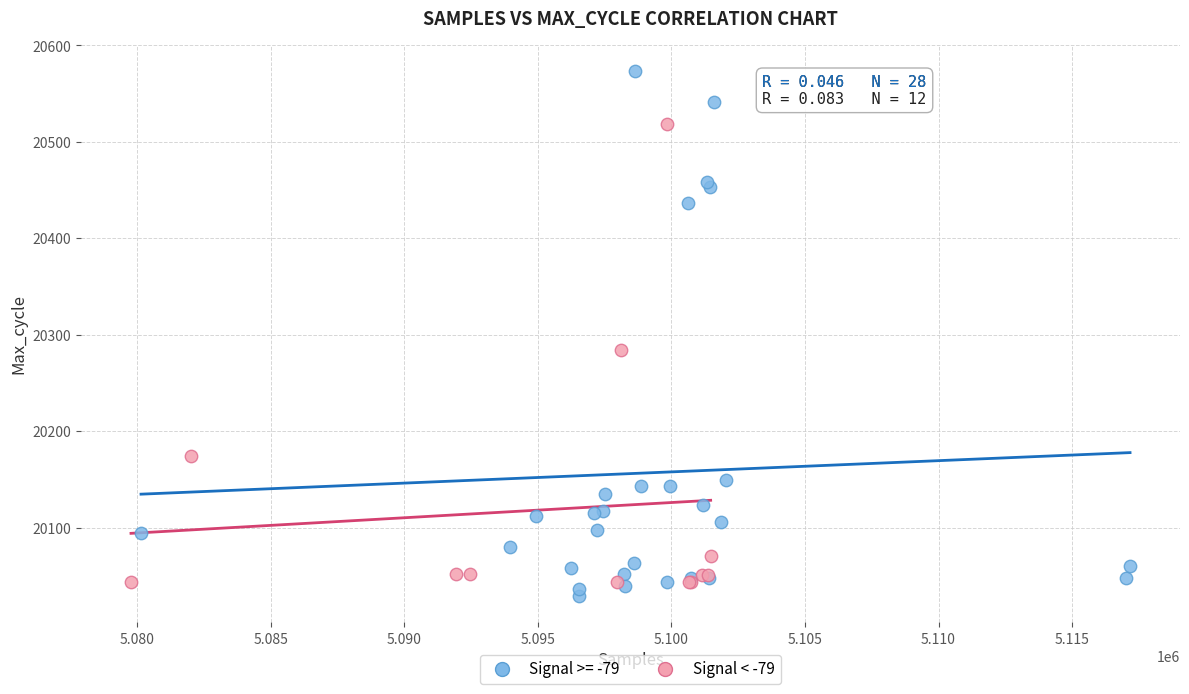

Which series has the widest spread of Y values?

Signal >= -79